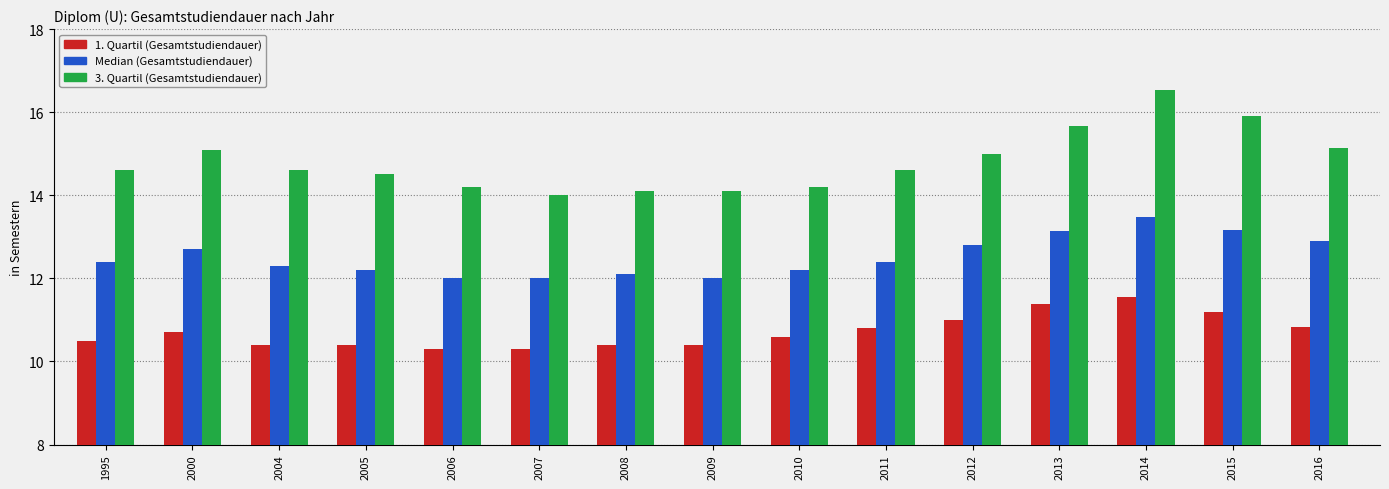

The Median (Gesamtstudiendauer) series shows 12.1 at 2008. True or false?

True